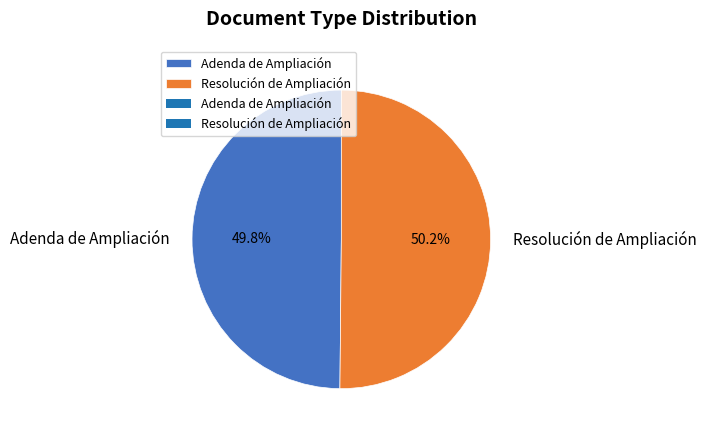

What is the total percentage of Resolución de Ampliación and Adenda de Ampliación?

100.0%